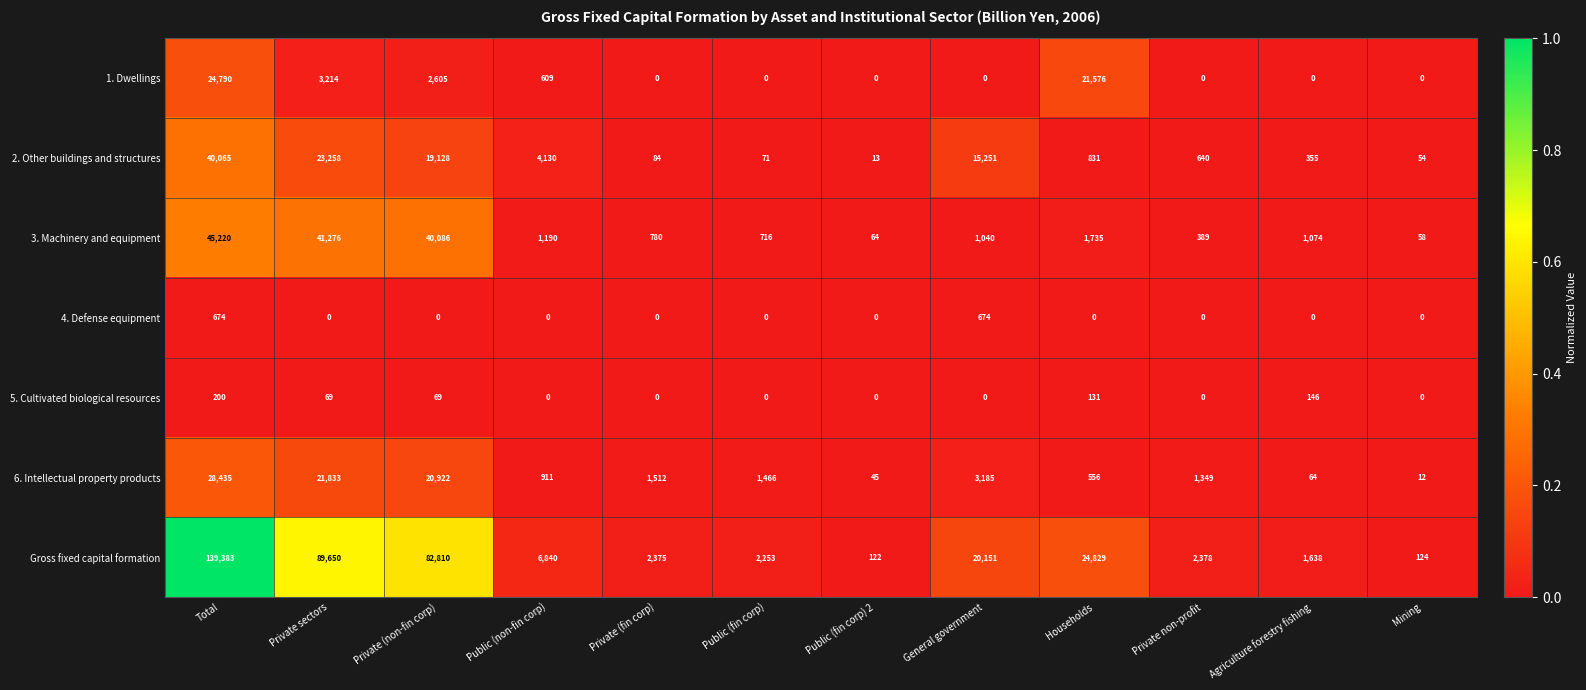

Which series has the largest range (max minus min)?

Gross fixed capital formation